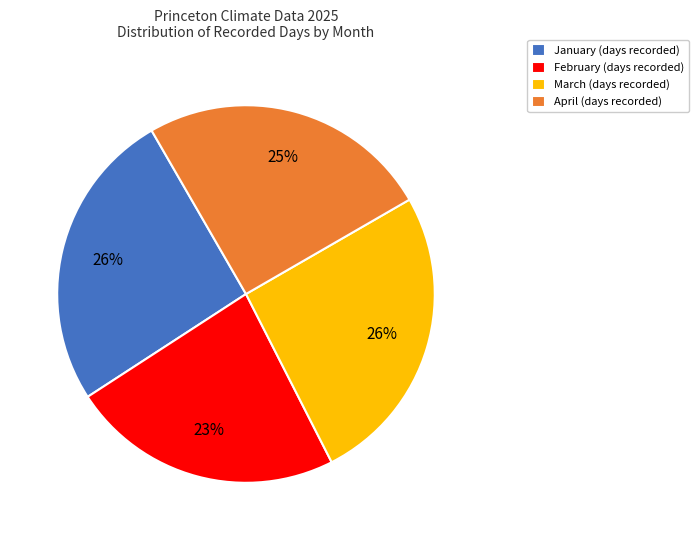

To the nearest percent, what portion does March (days recorded) represent?

26%